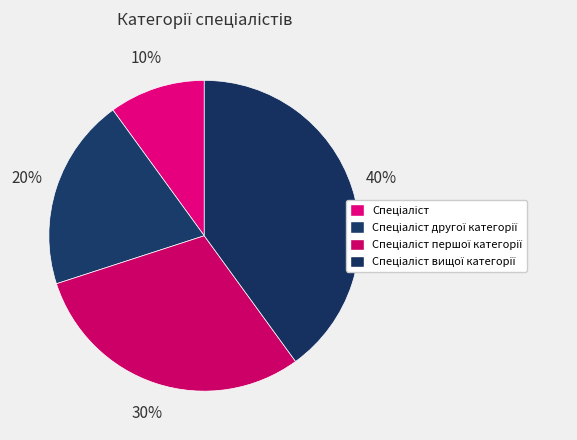

To the nearest percent, what percentage of the pie is Спеціаліст вищої категорії?

40%